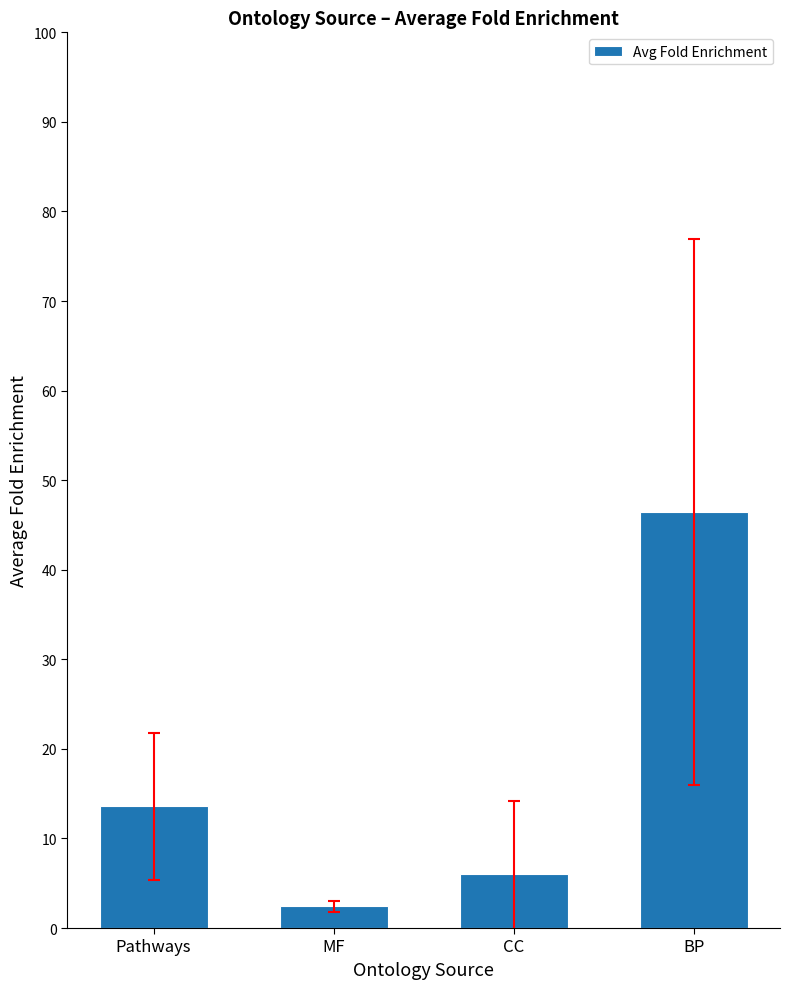

How many bars are there in total?

4